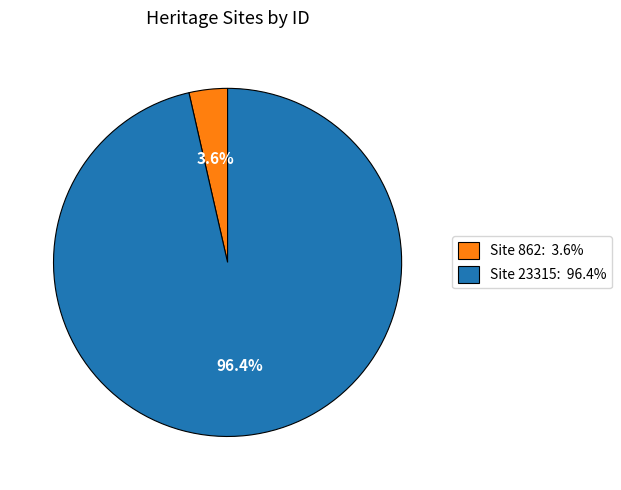

Is there a majority slice in this chart?

Yes